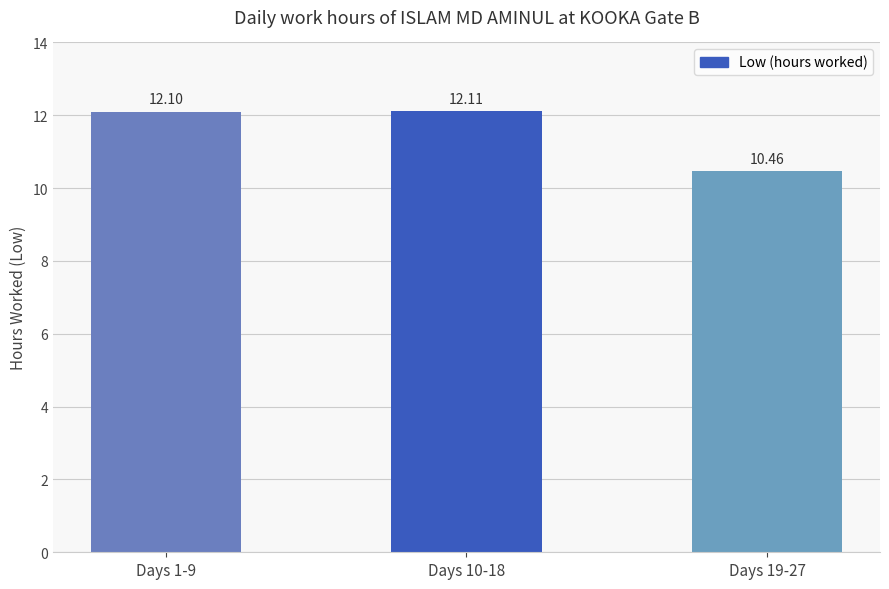

Reading right to left, list all the values displayed in this chart.

Days 19-27=10.5	Days 10-18=12.1	Days 1-9=12.1